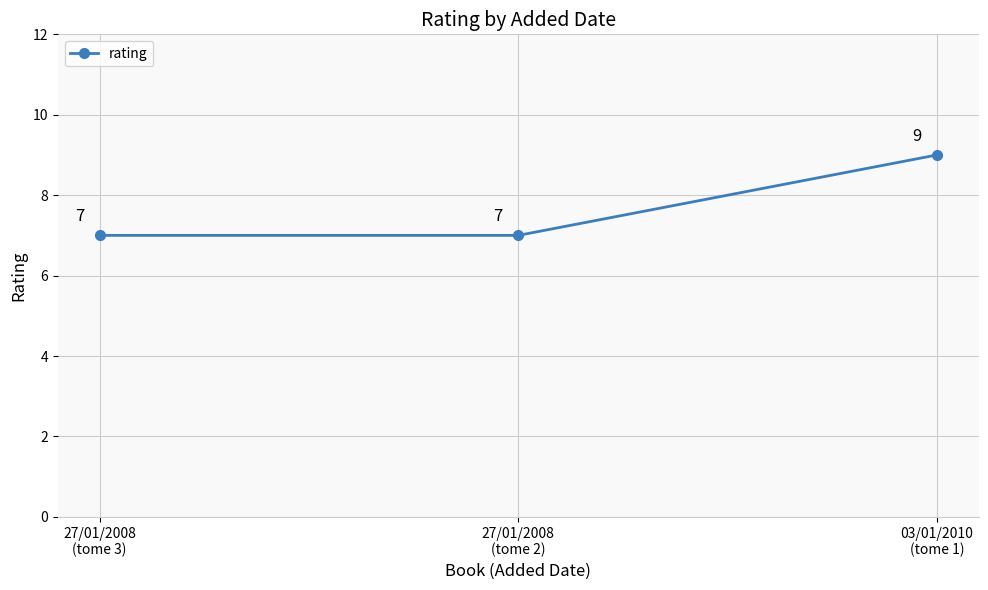

What is the smallest value displayed?

7